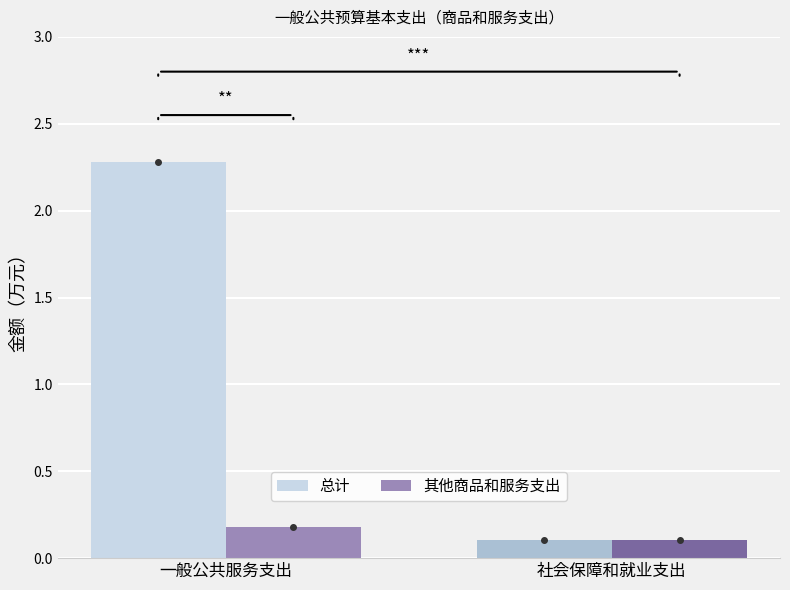

How many values in the 总计 series are below 2?

1